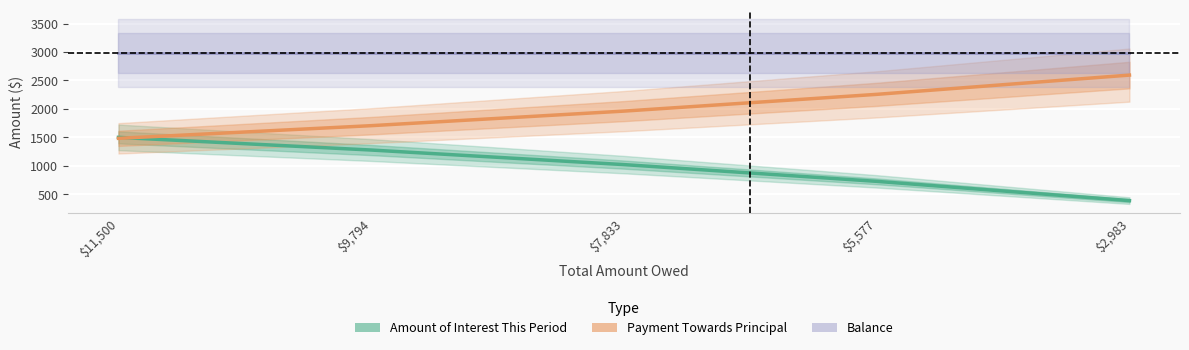

Between $5,577 and $2,983, which series saw the biggest shift?

Amount of Interest This Period